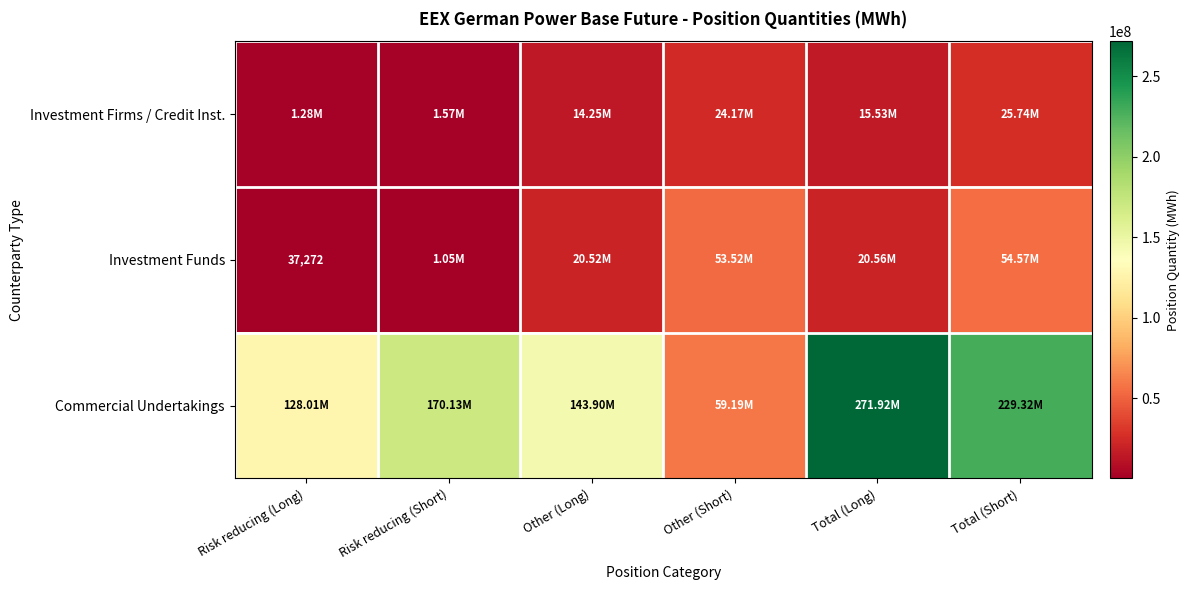

Where is Investment Firms / Credit Inst. nearest to the value 13509656?

Other (Long)